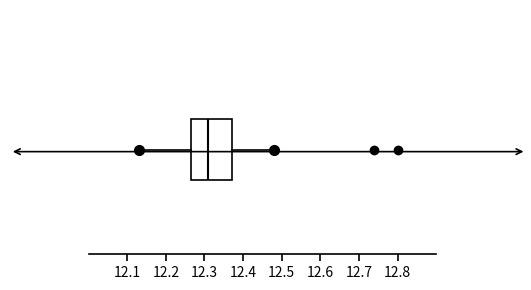

Transcribe this box plot: give where the median line is, the range the box spans, and where the two whiskers end, as read against the x-axis. The values are not printed on the chart, so give them approximately, as read against the axis.

median 12.31, box 12.27 to 12.37, whiskers 12.13 to 12.48